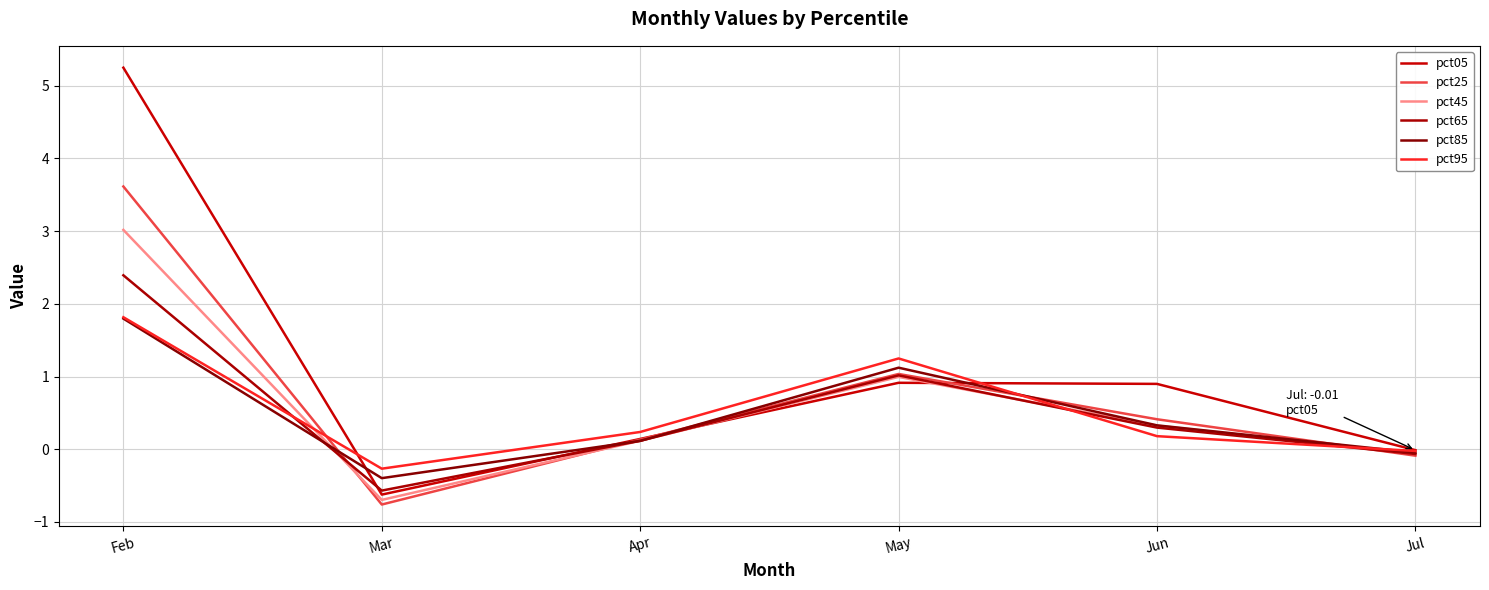

Where is the first local maximum for pct95?

May